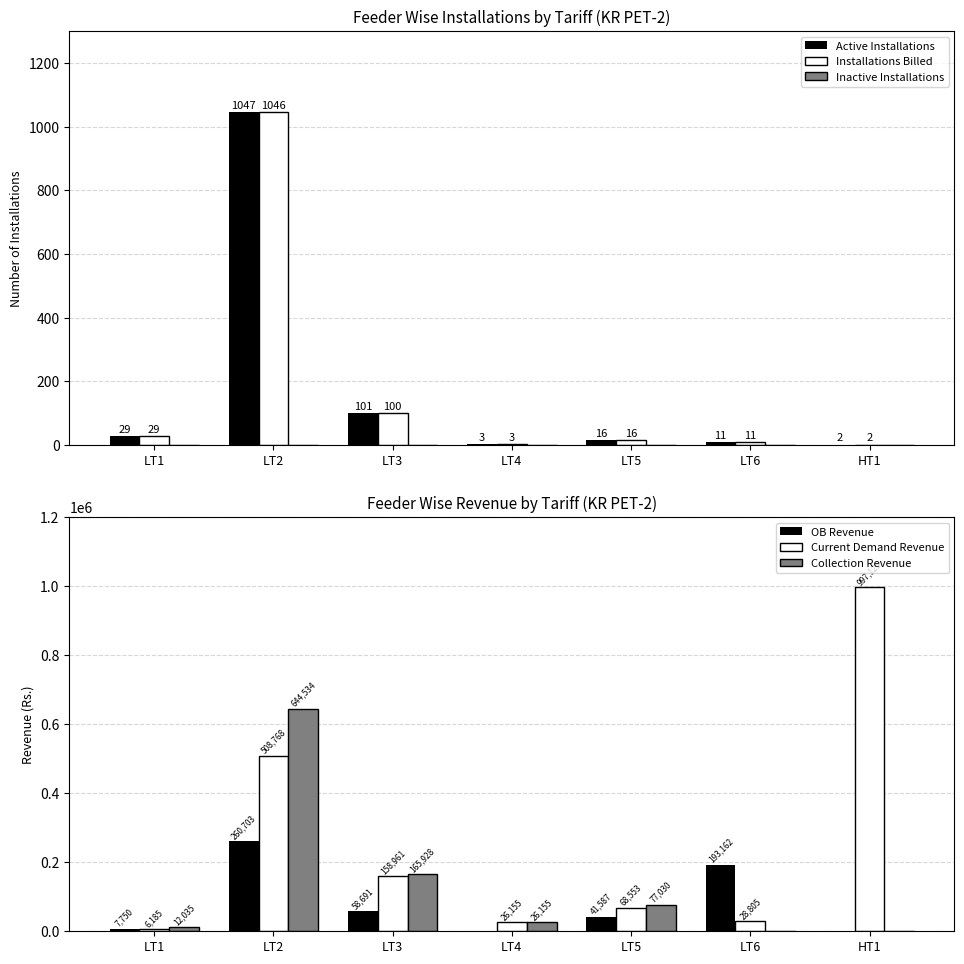

How many data points in Active Installations are above 16?

3